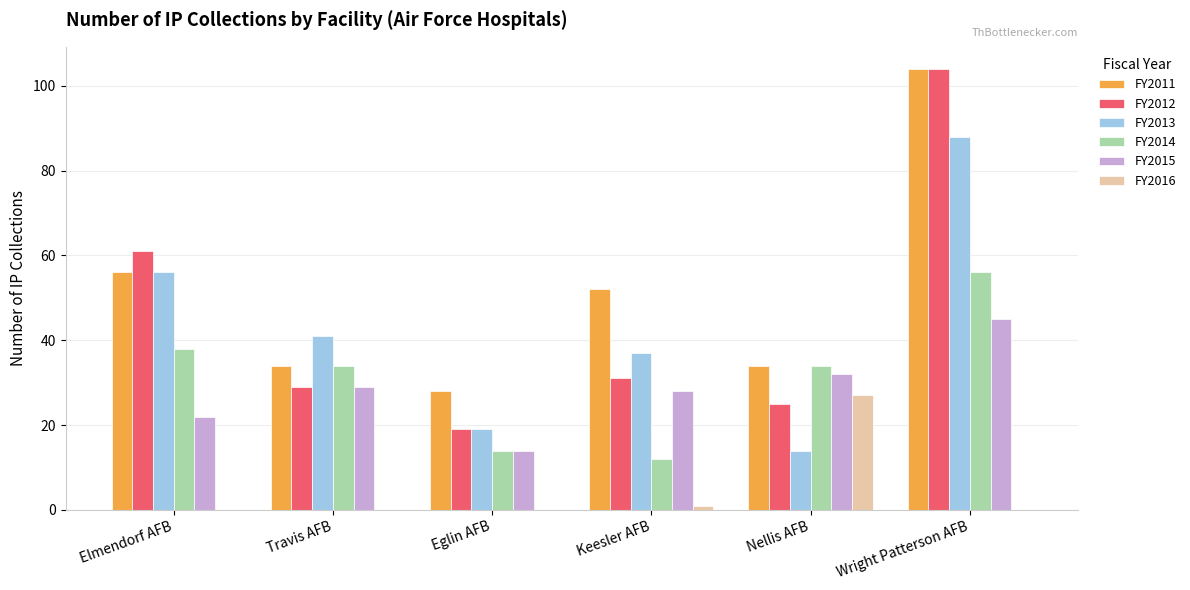

Which series has the largest total across all categories?

FY2011